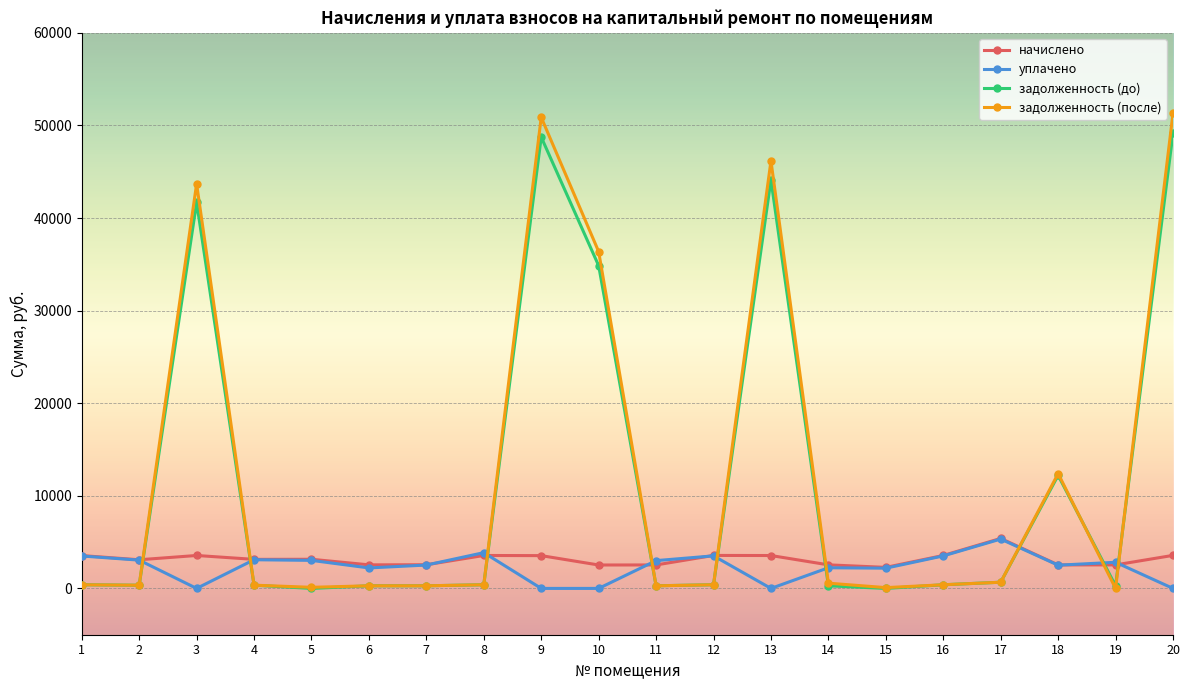

What is the sum of the задолженность (после) values at 15 and 3?

43776.5